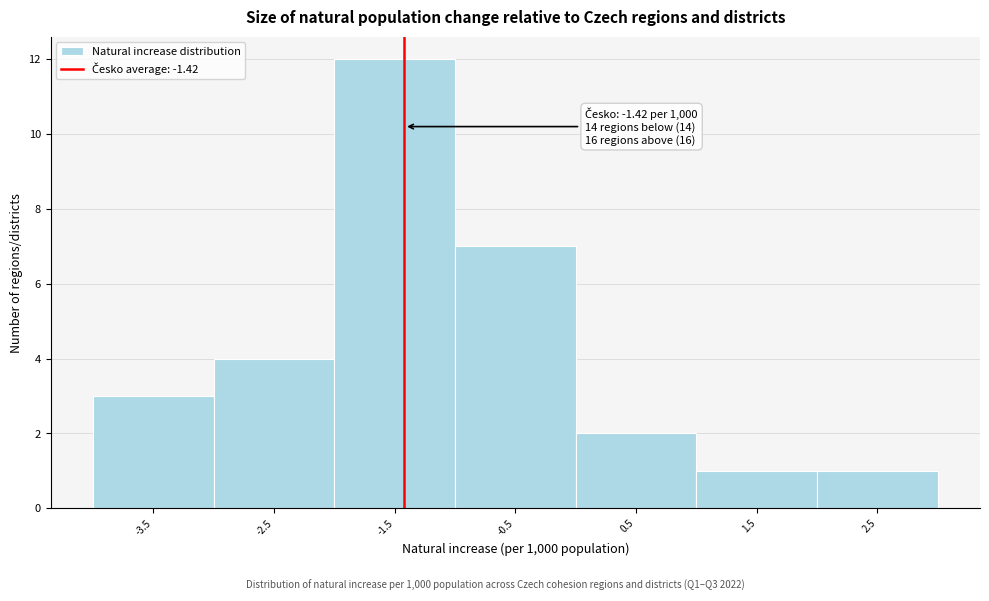

Over which range of the x-axis is the bar tallest?

-2 to -1